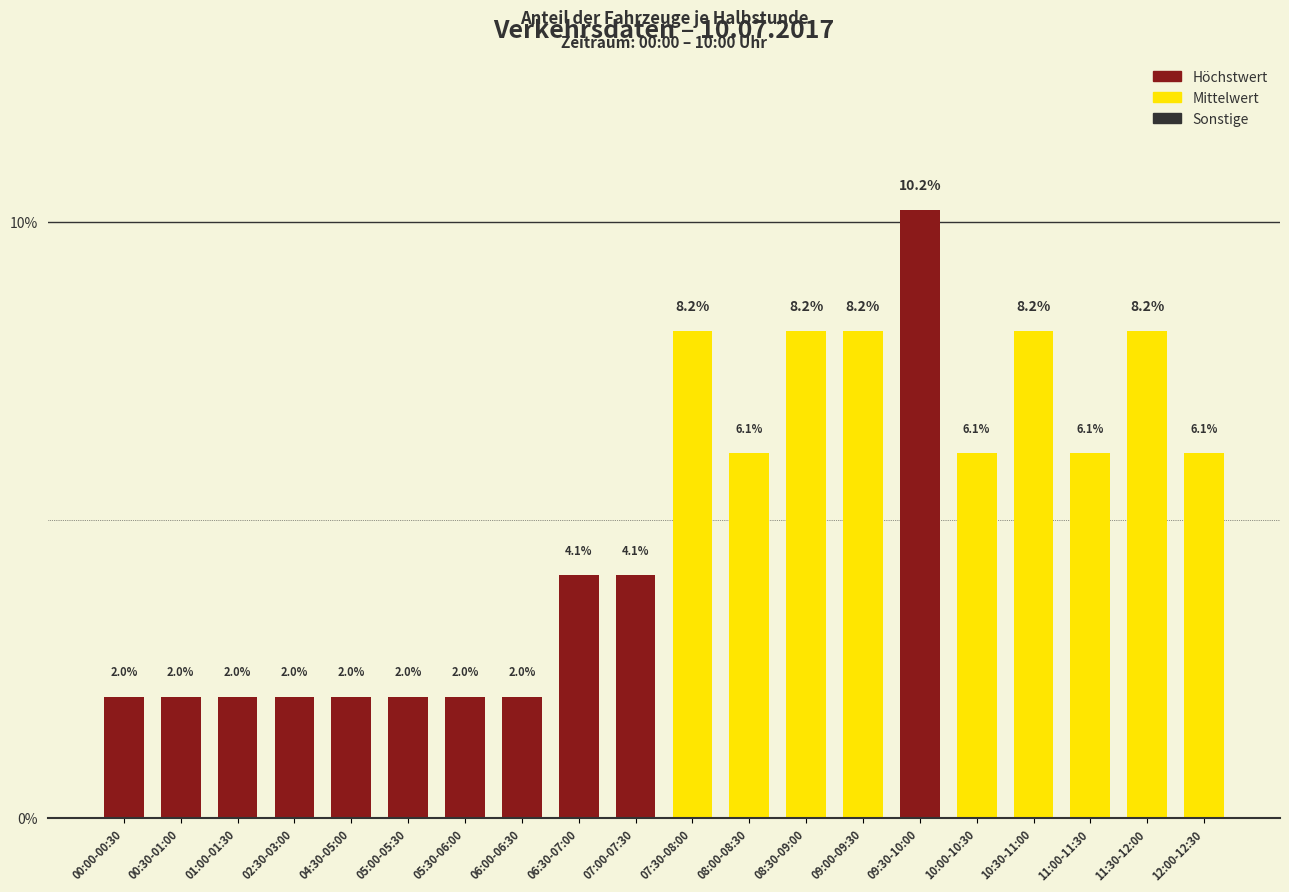

What is the label of the 13th bar from the left?

08:30-09:00